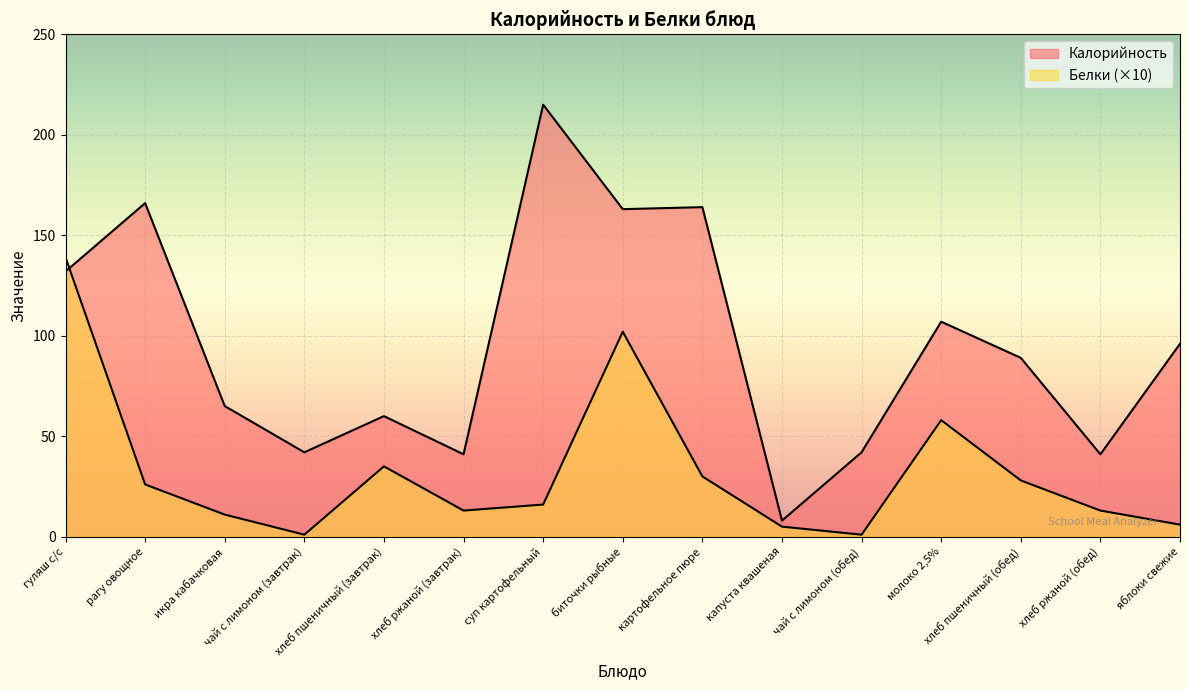

The value of Белки at хлеб ржаной (обед) is 13. True or false?

True